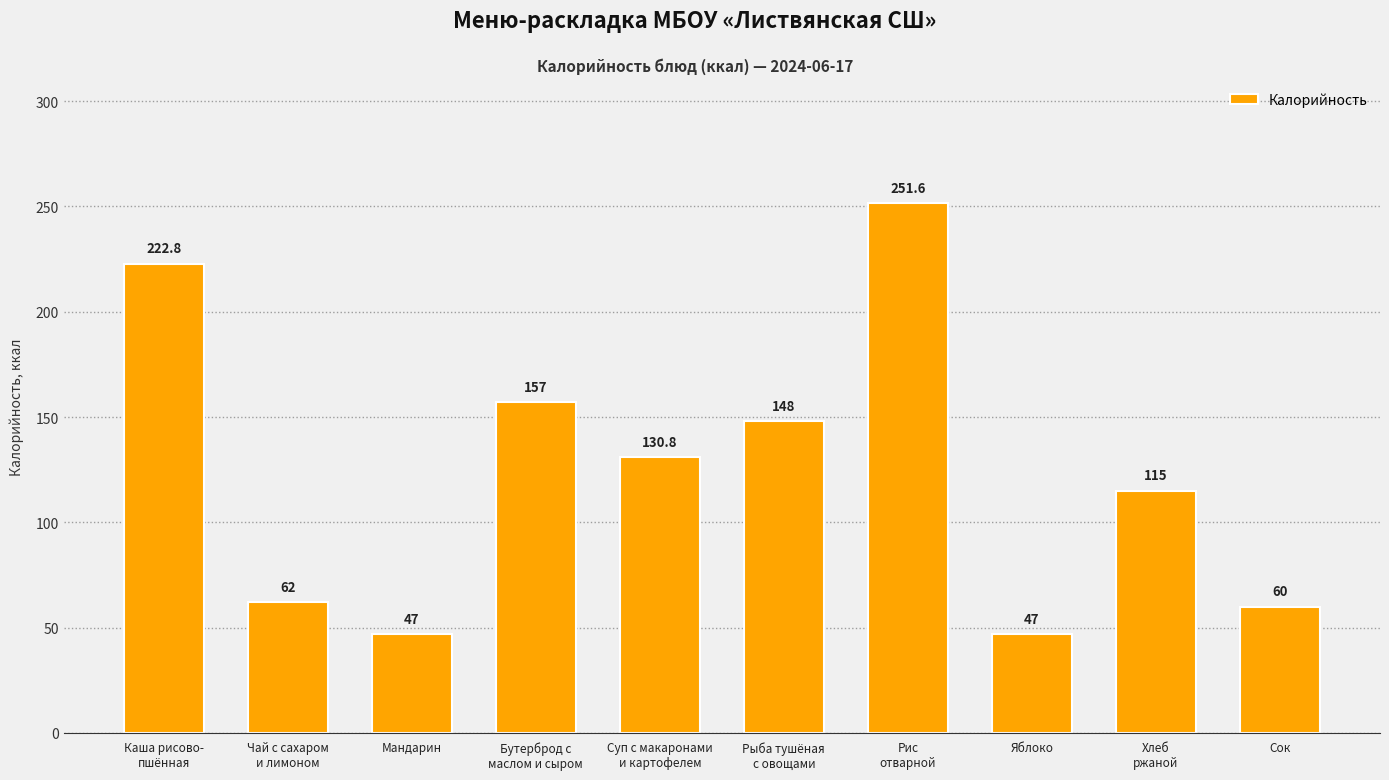

Are the bars grouped side by side (vs. stacked)?

No